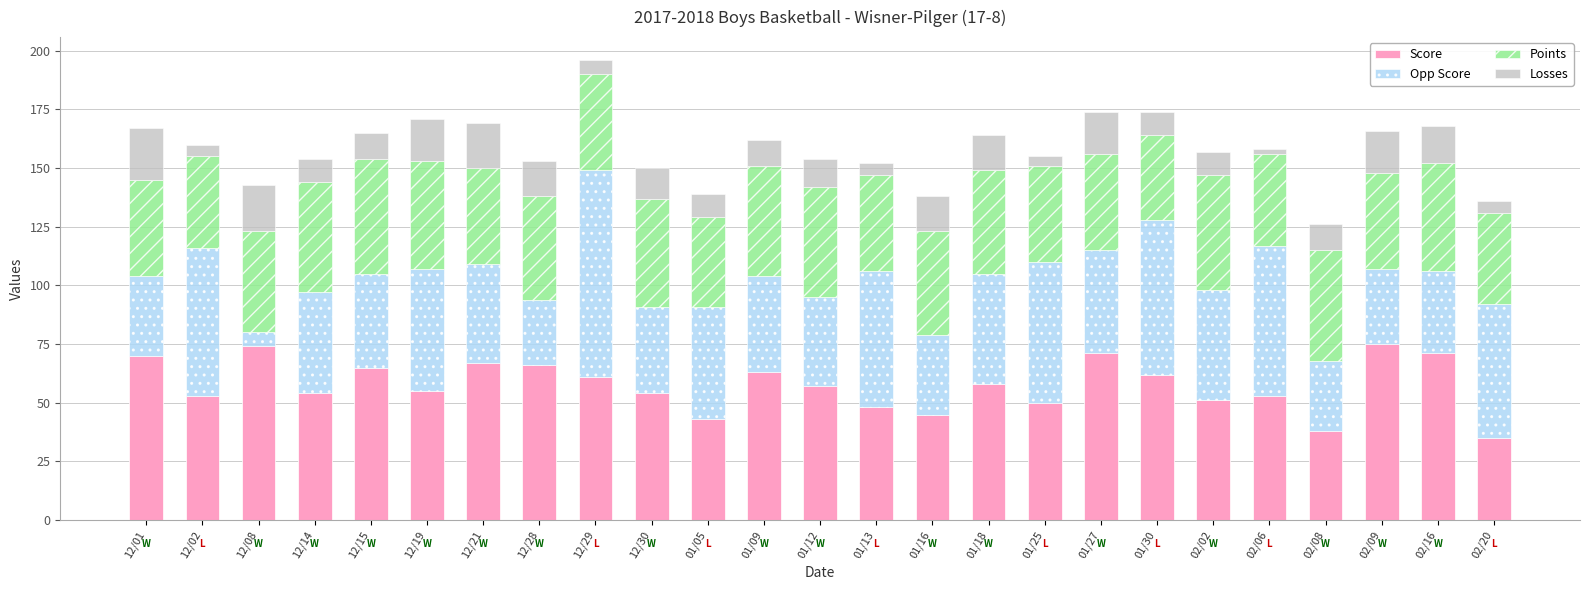

What is the difference between the Score values at 01/09 and 12/29?

2